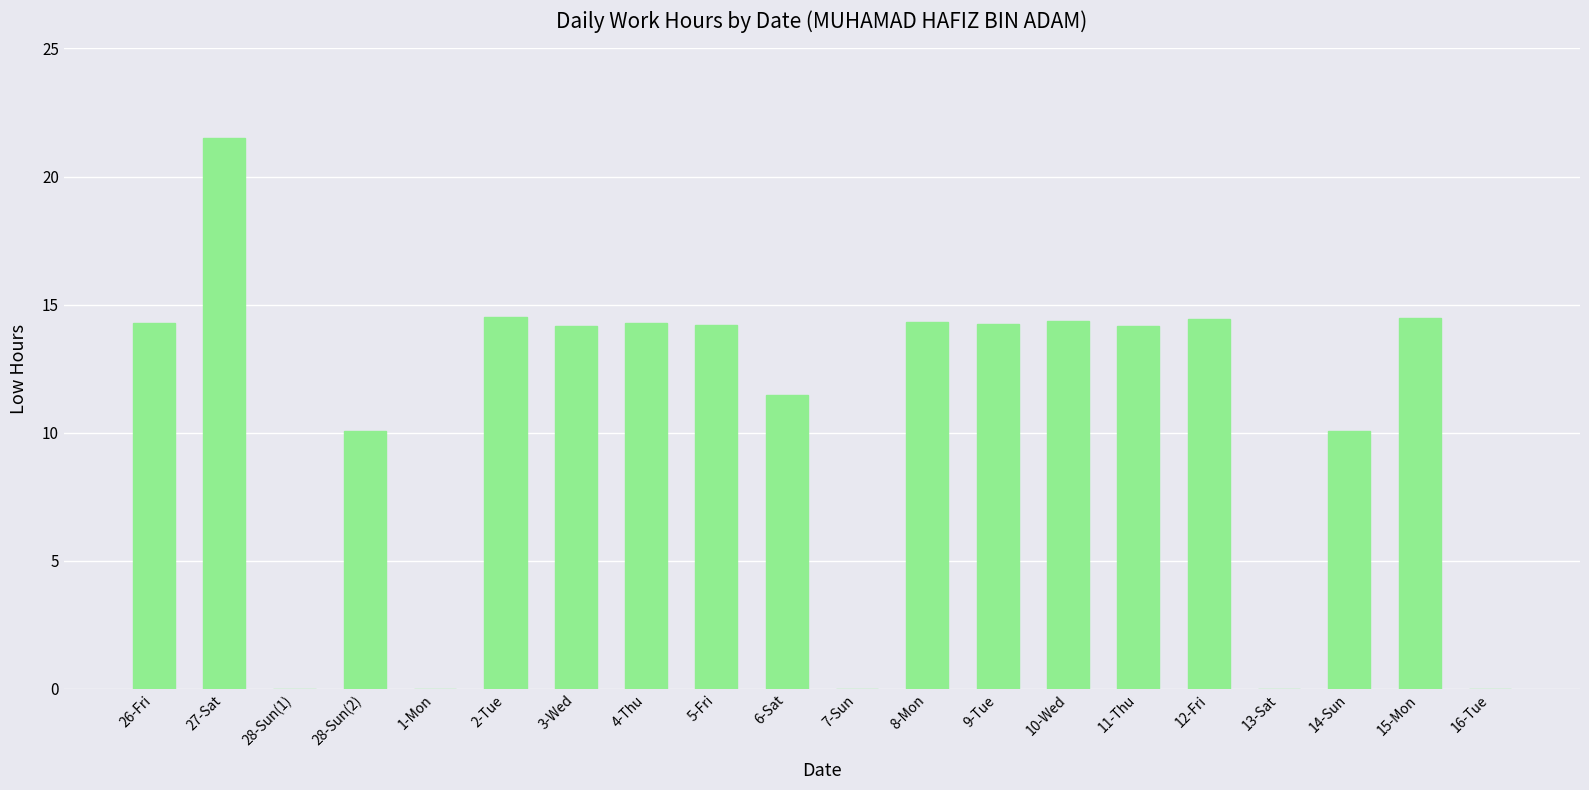

Count the number of categories in the chart.

20